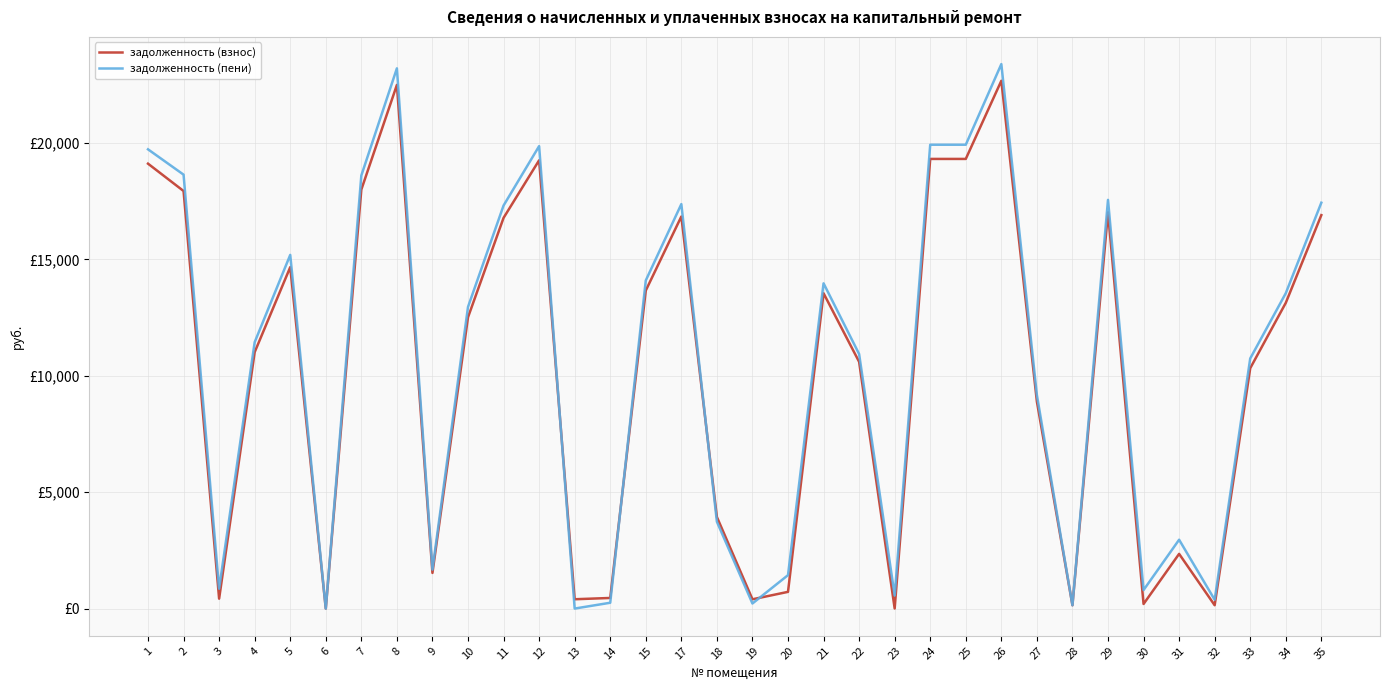

Does the chart have visible grid lines?

Yes